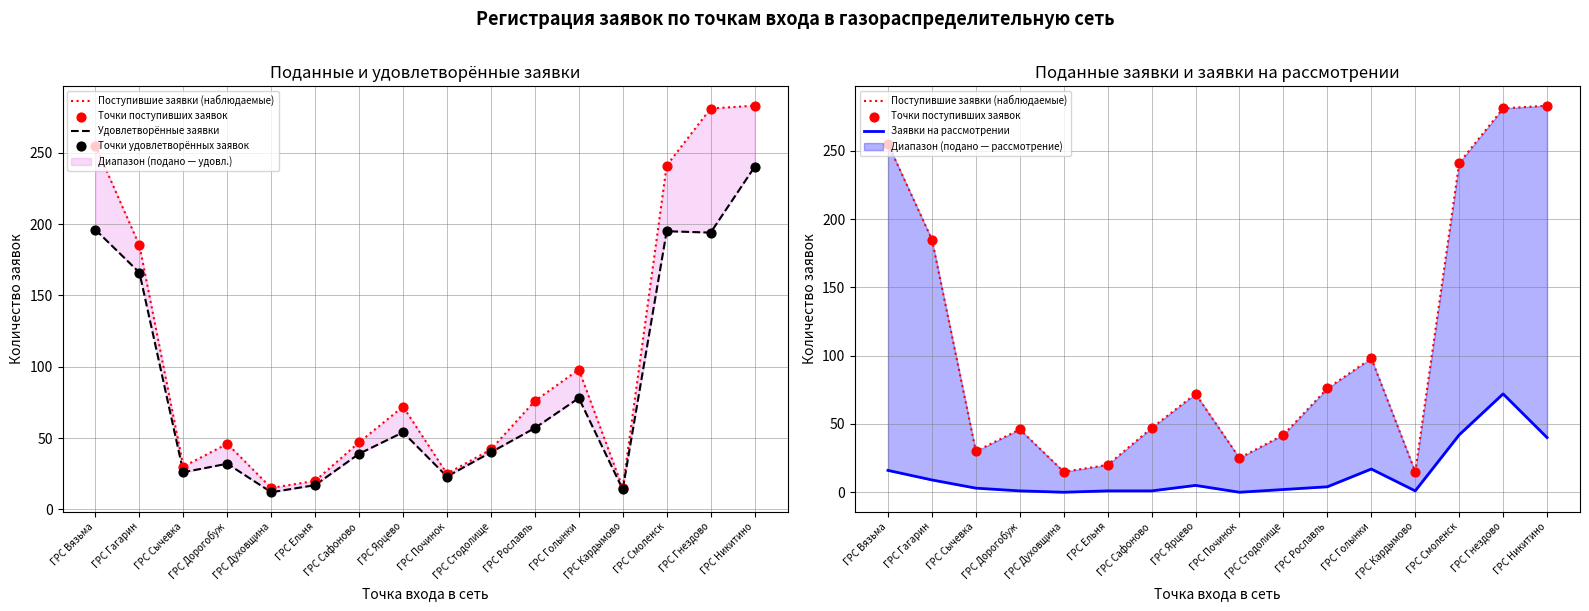

Which series has the widest spread of Y values?

Поступившие заявки (наблюдаемые)